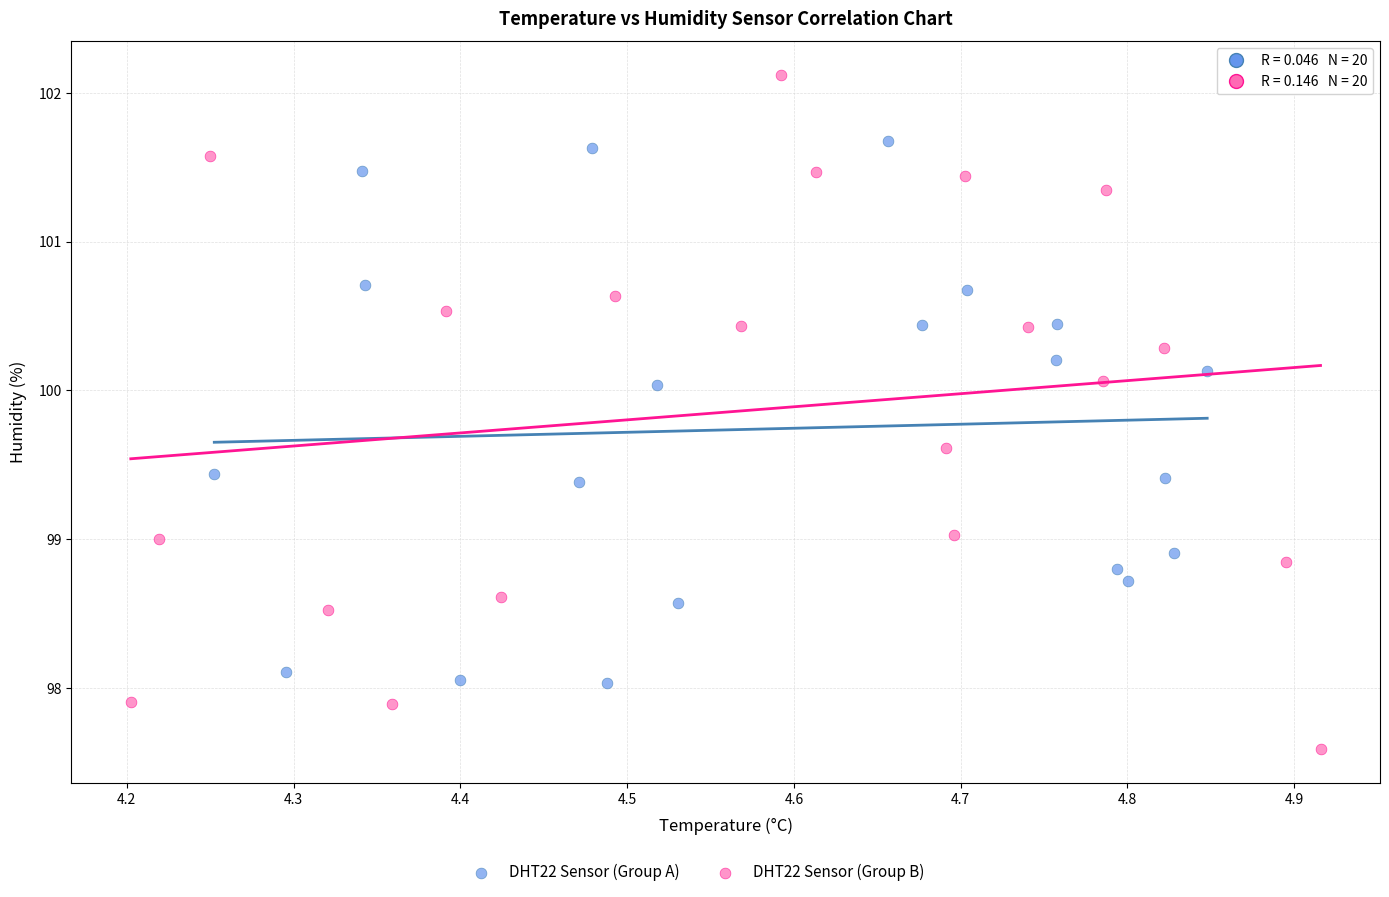

Which series has the widest spread of Y values?

DHT22 Sensor (Group B)